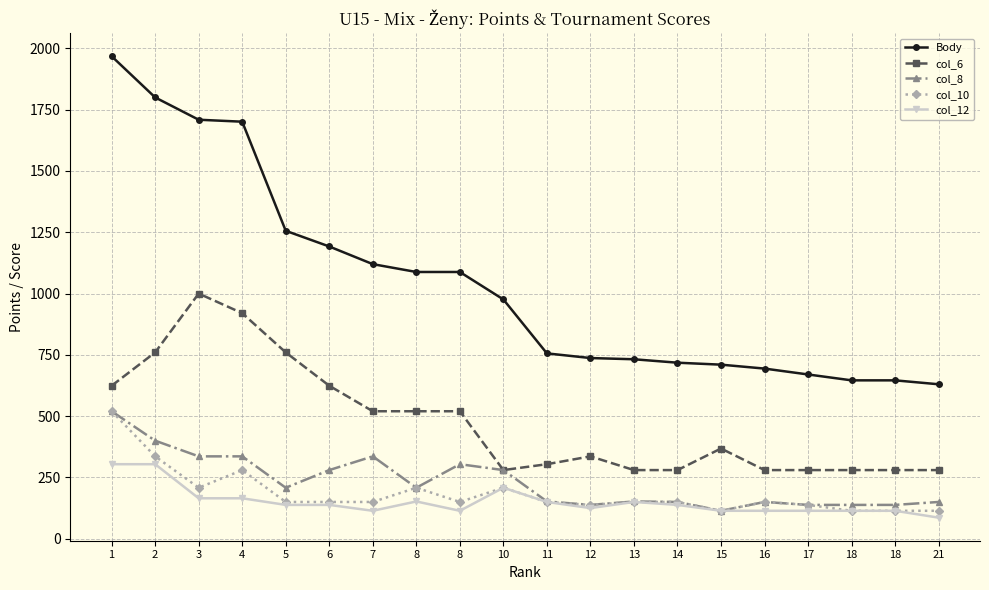

What is the approximate value of col_10 at 1, to the nearest 50?

500